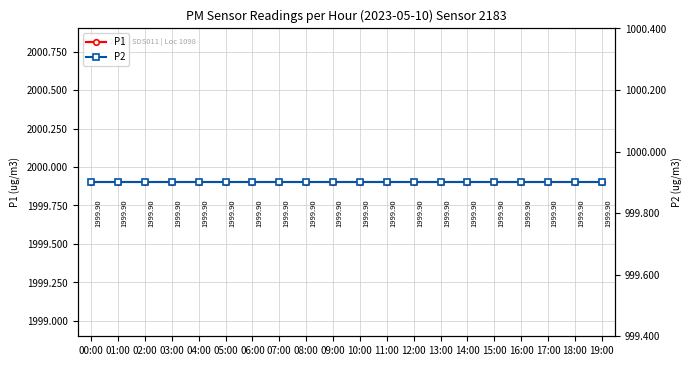

Is this an area chart (filled region under the line)?

No